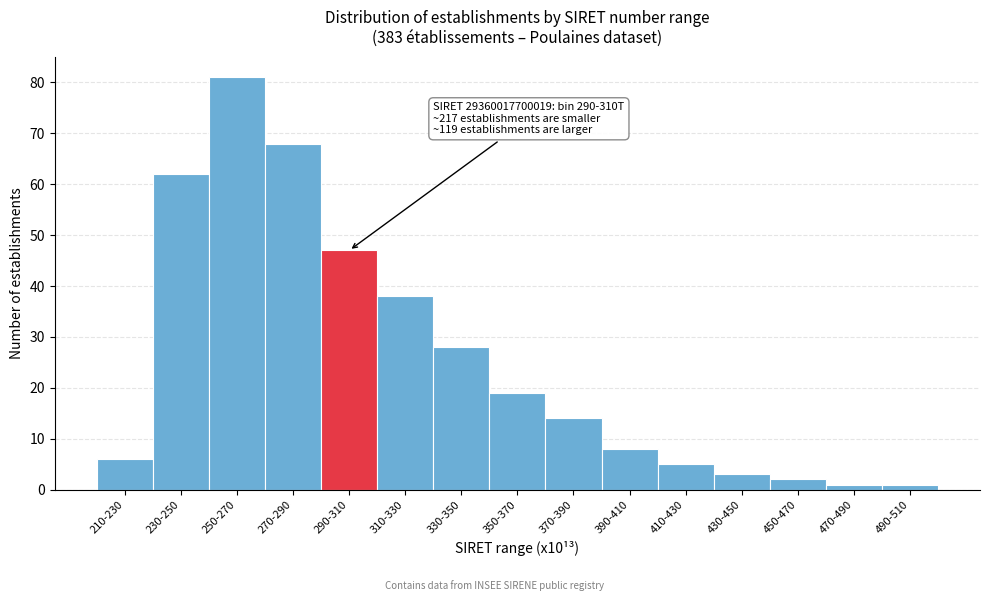

Reading right to left, what are all the values shown in this chart?

1	1	2	3	5	8	14	19	28	38	47	68	81	62	6